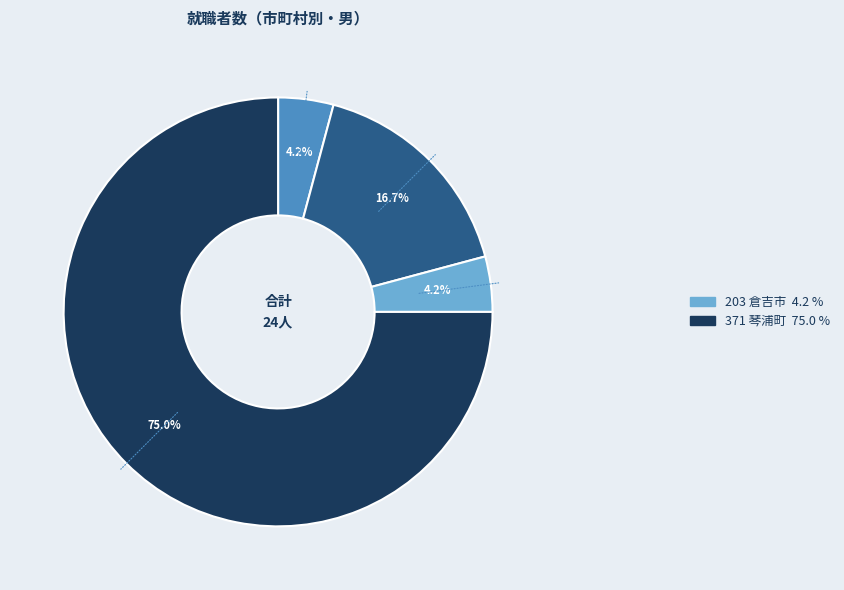

Is there any slice that represents more than half of the pie?

Yes